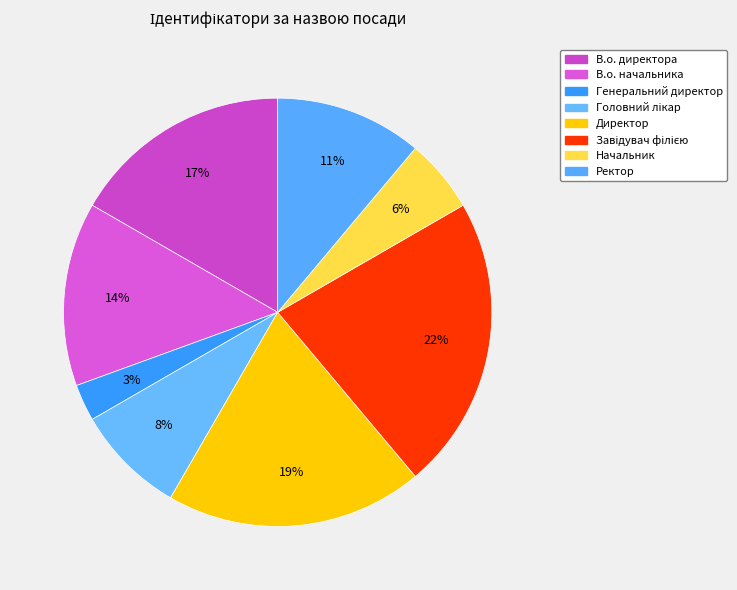

What is the largest slice in the pie chart?

Завідувач філією